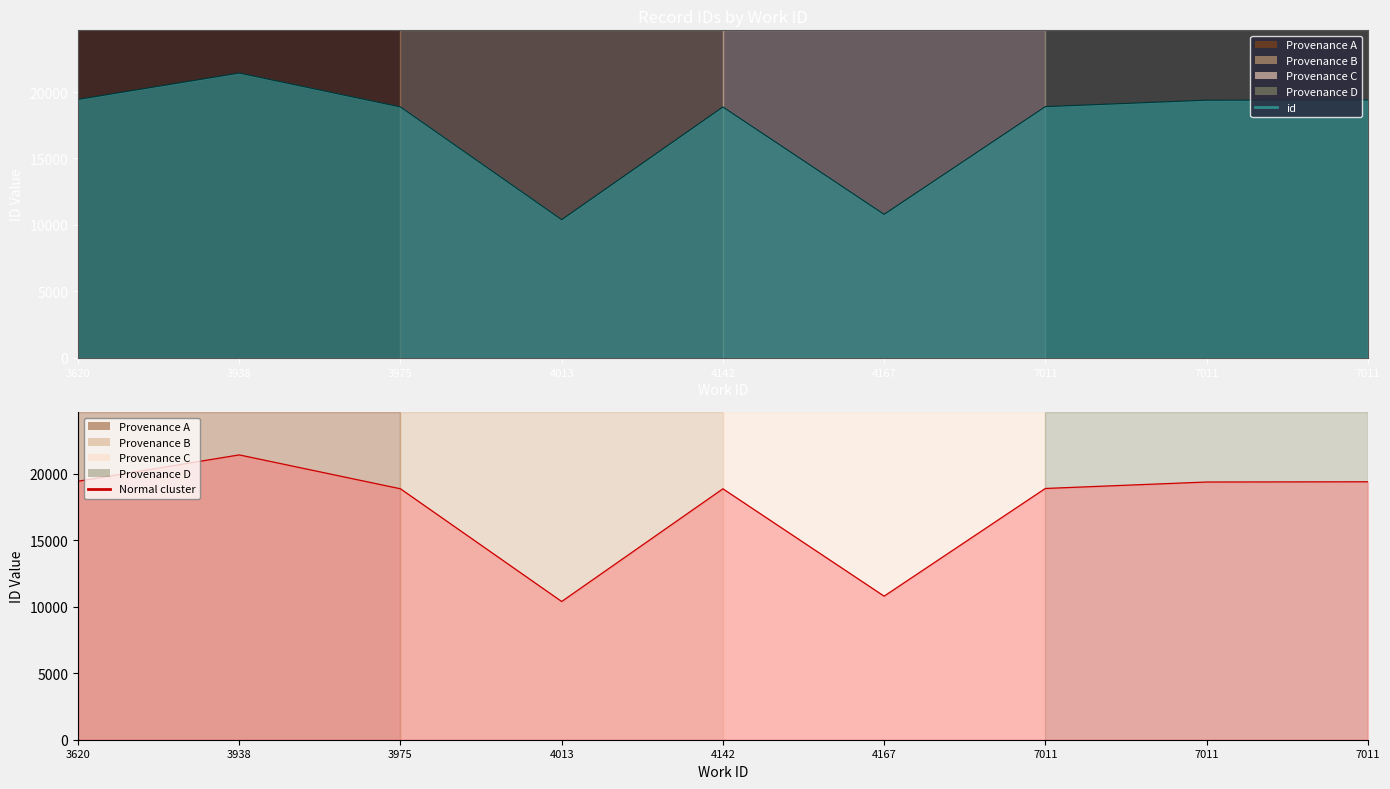

Count the number of categories in the chart.

9